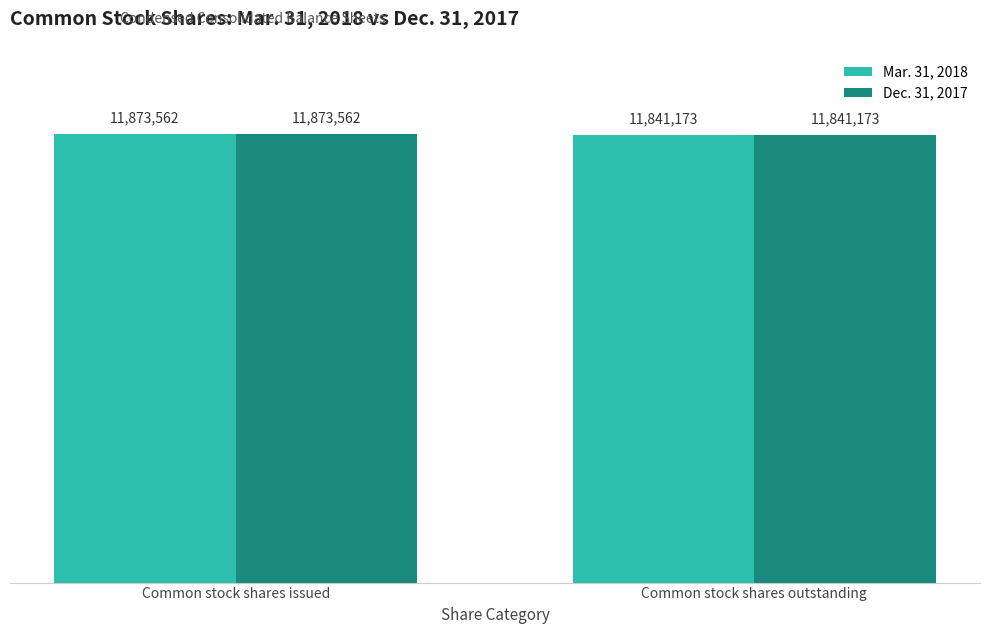

Reading left to right, list all the values displayed in this chart.

Mar. 31, 2018: Common stock shares issued=11873562	Common stock shares outstanding=11841173
Dec. 31, 2017: Common stock shares issued=11873562	Common stock shares outstanding=11841173